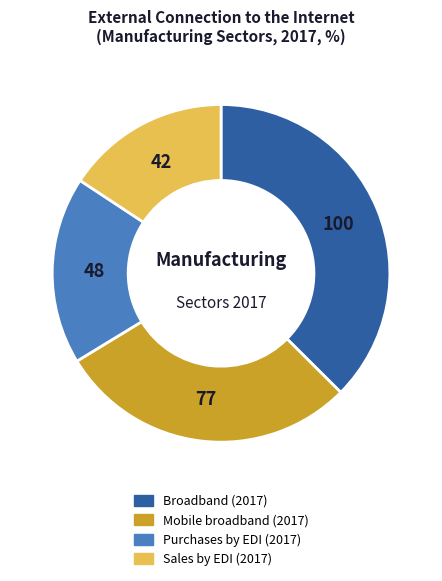

How many segments does this pie chart have?

4